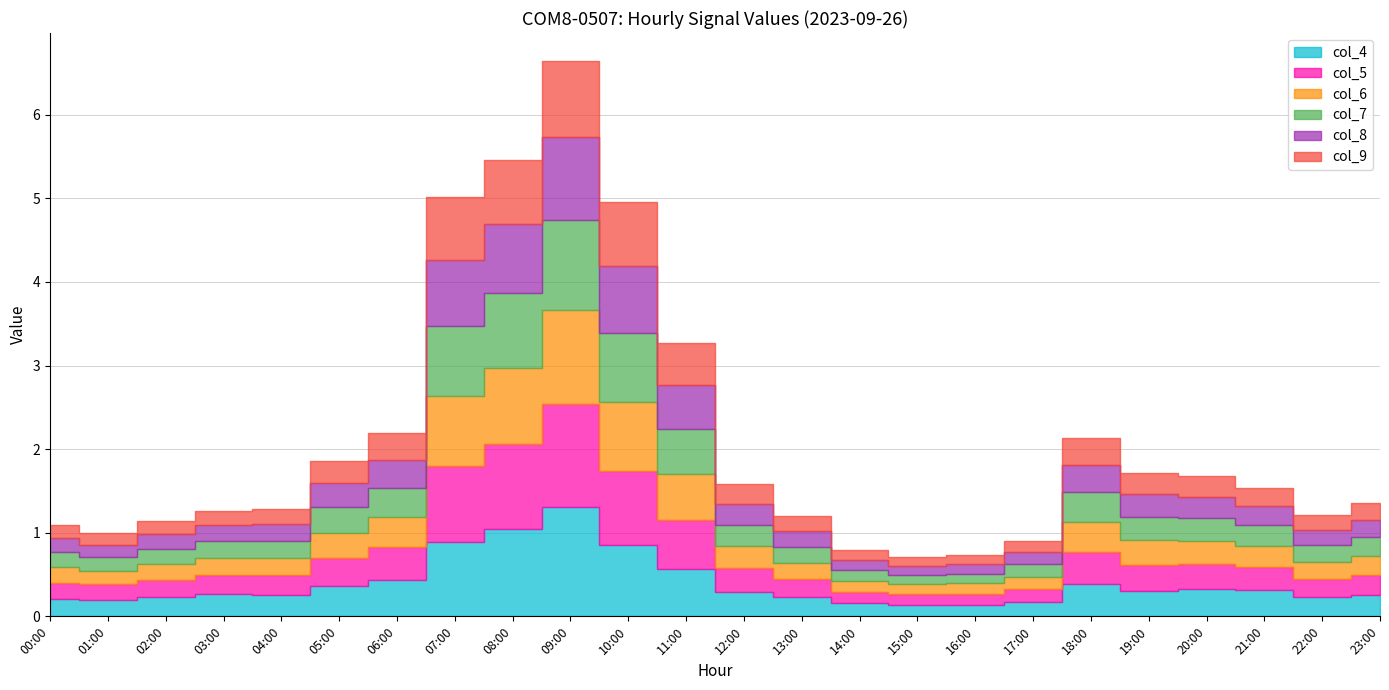

True or false: col_9 and col_4 intersect in this chart.

False